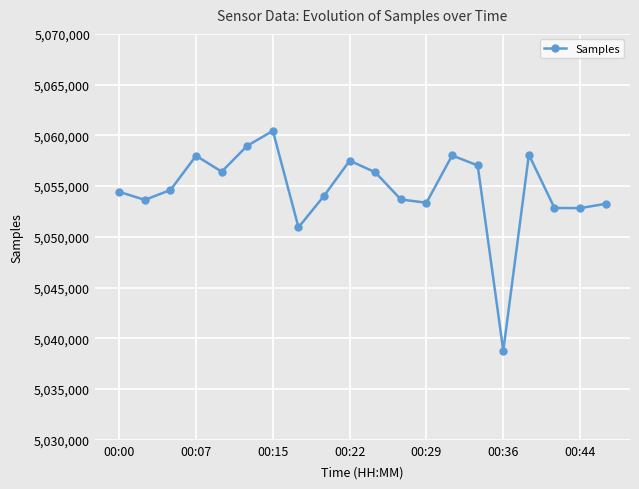

True or false: there are more than 1 points higher than both neighbors.

True